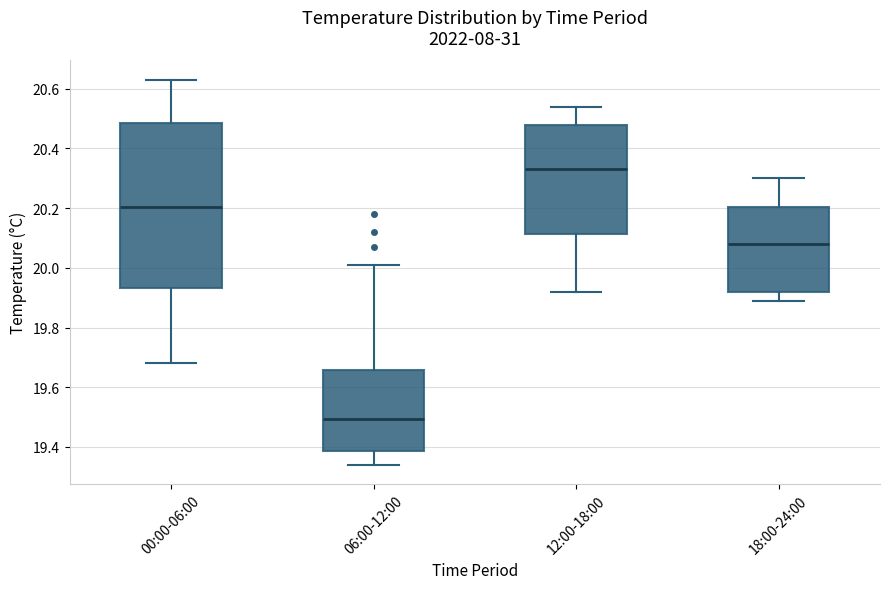

Reading left to right, read every box against the y-axis: the position of its median line, the range the box covers, and the ends of its whiskers. The values are not printed on the chart, so give them approximately, as read against the axis.

00:00-06:00: median 20.20, box 19.94 to 20.48, whiskers 19.68 to 20.64
06:00-12:00: median 19.50, box 19.38 to 19.66, whiskers 19.34 to 20.02
12:00-18:00: median 20.34, box 20.12 to 20.48, whiskers 19.92 to 20.54
18:00-24:00: median 20.08, box 19.92 to 20.20, whiskers 19.90 to 20.30